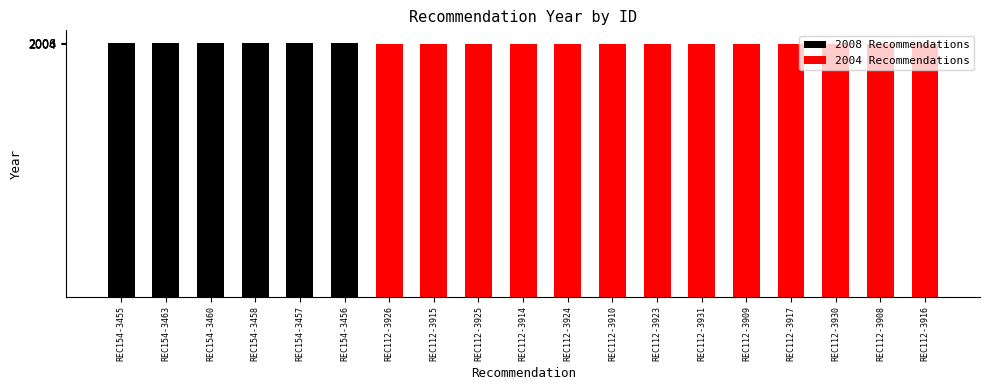

What is the label of the 14th bar from the right?

REC154-3456